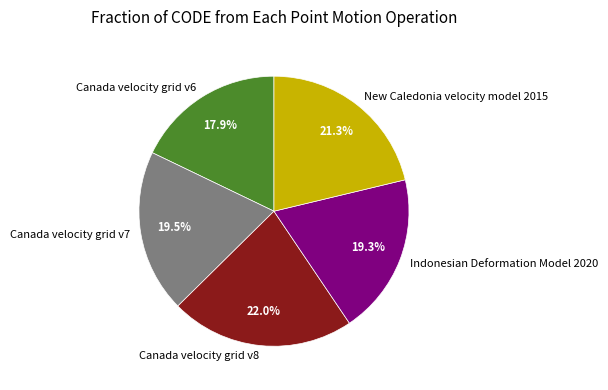

How many segments does this pie chart have?

5